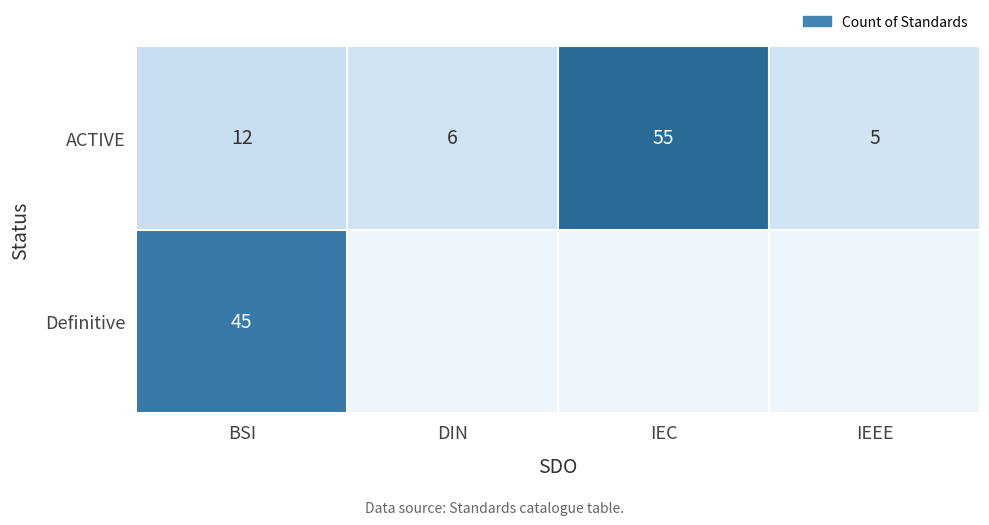

What is the spread (max minus min) of values at DIN?

6